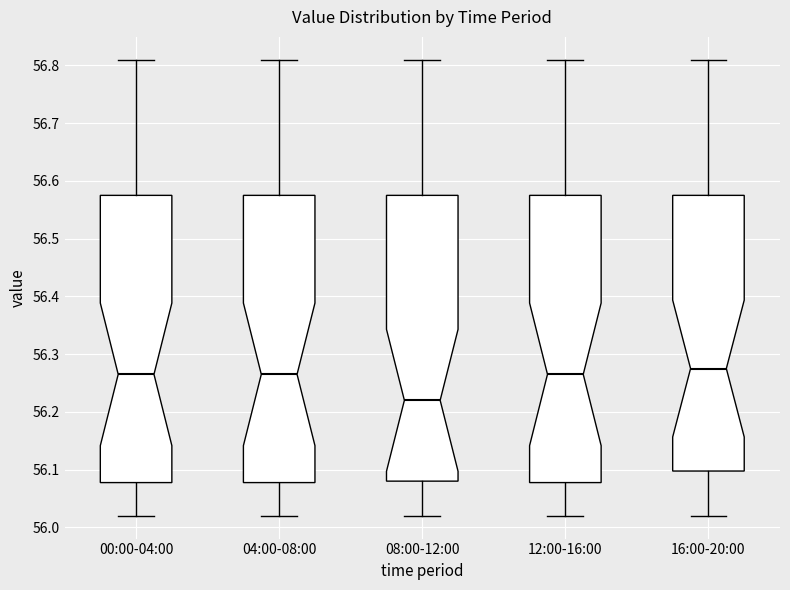

Reading left to right, transcribe this box plot: for each box, give where its median line is, the range the box spans, and where its two whiskers end, as read against the y-axis. The values are not printed on the chart, so give them approximately, as read against the axis.

00:00-04:00: median 56.27, box 56.08 to 56.58, whiskers 56.02 to 56.81
04:00-08:00: median 56.27, box 56.08 to 56.58, whiskers 56.02 to 56.81
08:00-12:00: median 56.22, box 56.08 to 56.58, whiskers 56.02 to 56.81
12:00-16:00: median 56.27, box 56.08 to 56.58, whiskers 56.02 to 56.81
16:00-20:00: median 56.28, box 56.10 to 56.58, whiskers 56.02 to 56.81